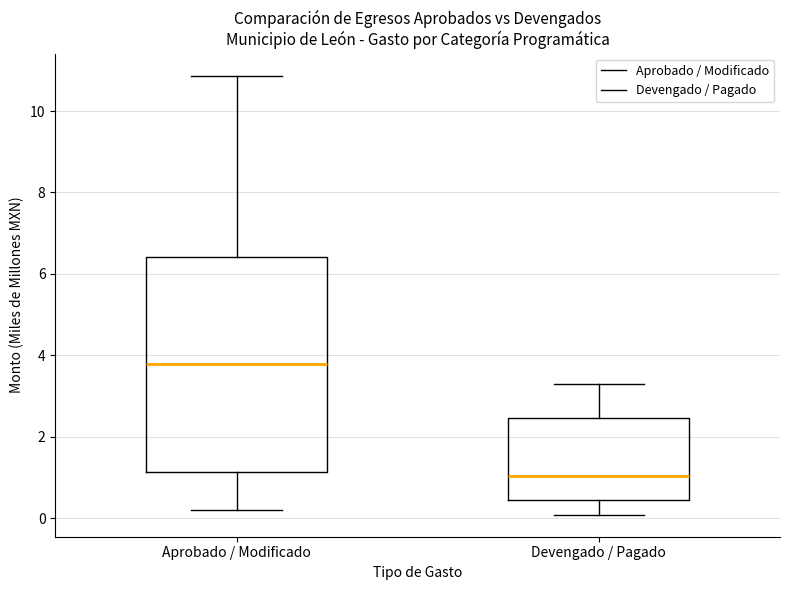

Which box's median line is the lowest?

Devengado / Pagado